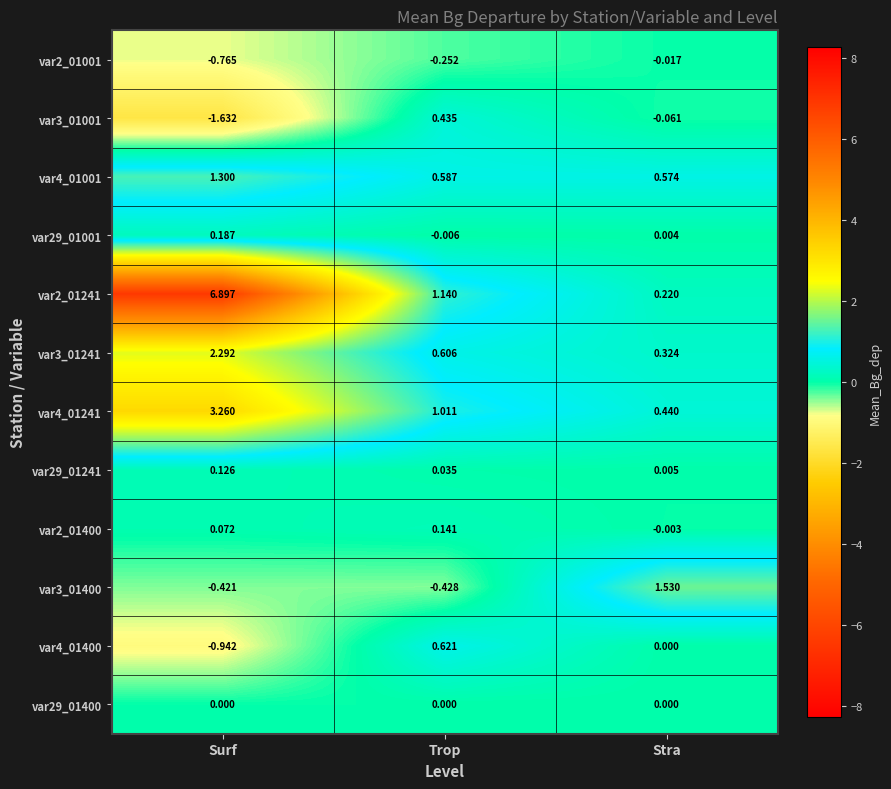

At which label is var2_01241 closest to 3?

Trop